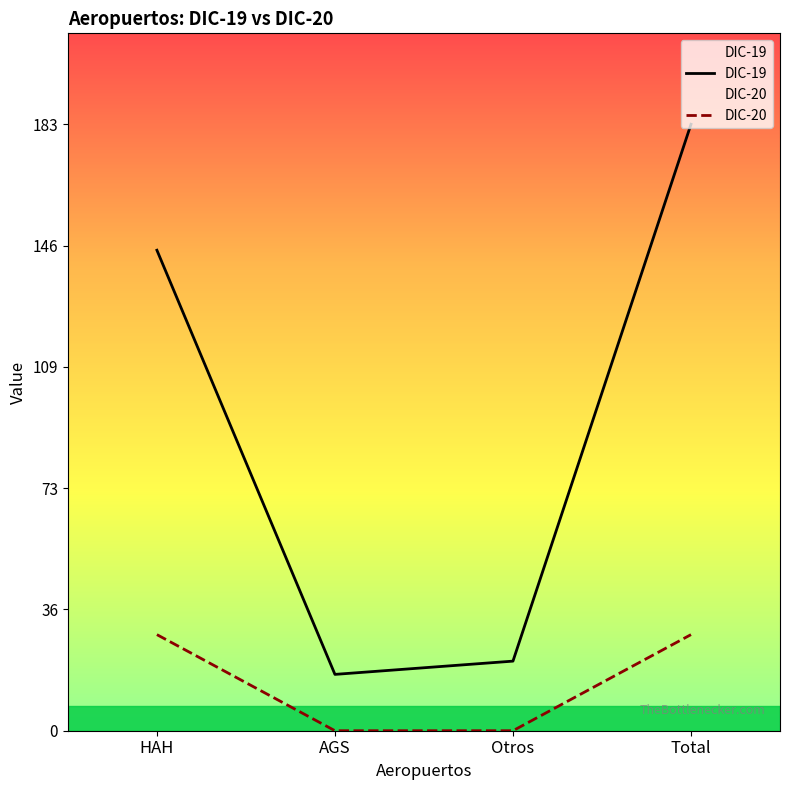

Which has a higher value, Otros or AGS?

Otros